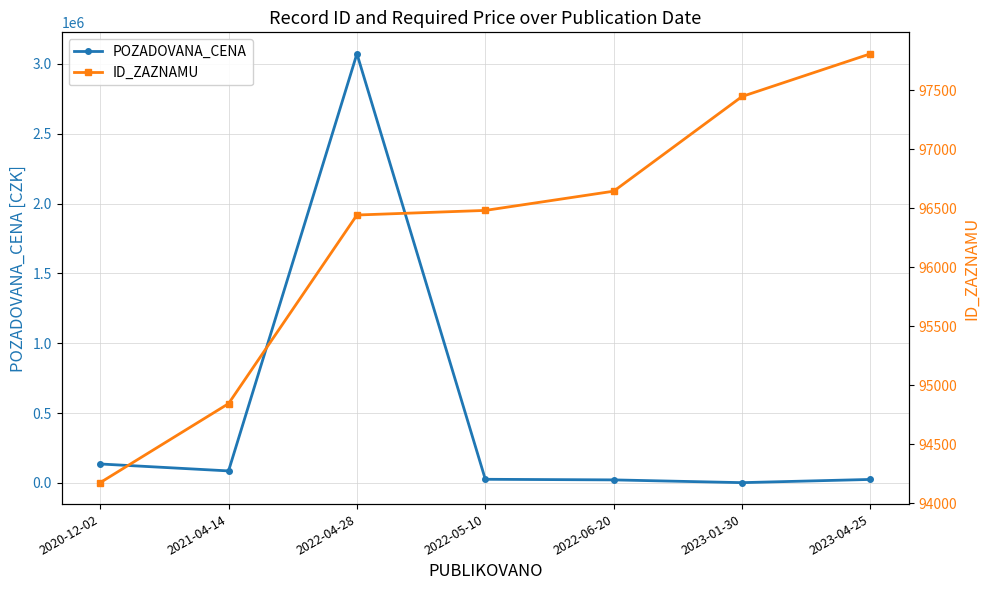

How many times do ID_ZAZNAMU and POZADOVANA_CENA cross each other?

3